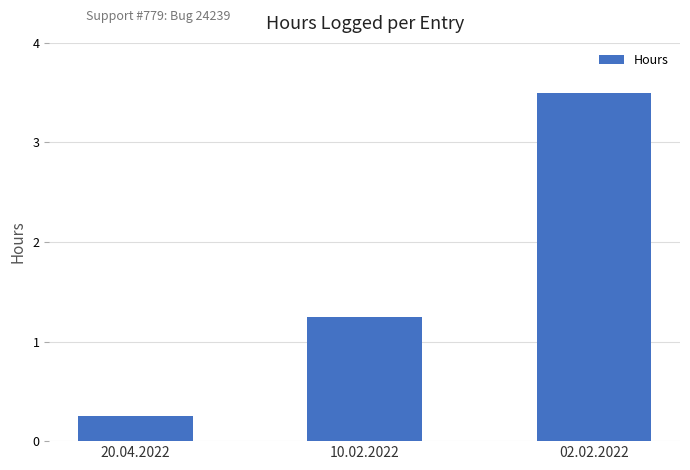

What is the label of the 2nd bar from the left?

10.02.2022